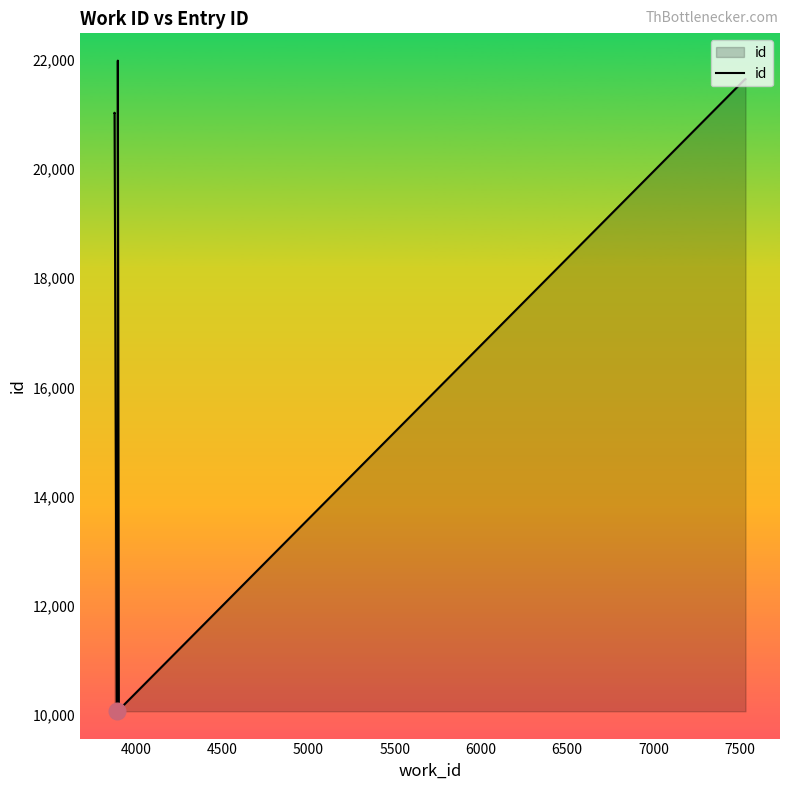

What is the average value?

16927